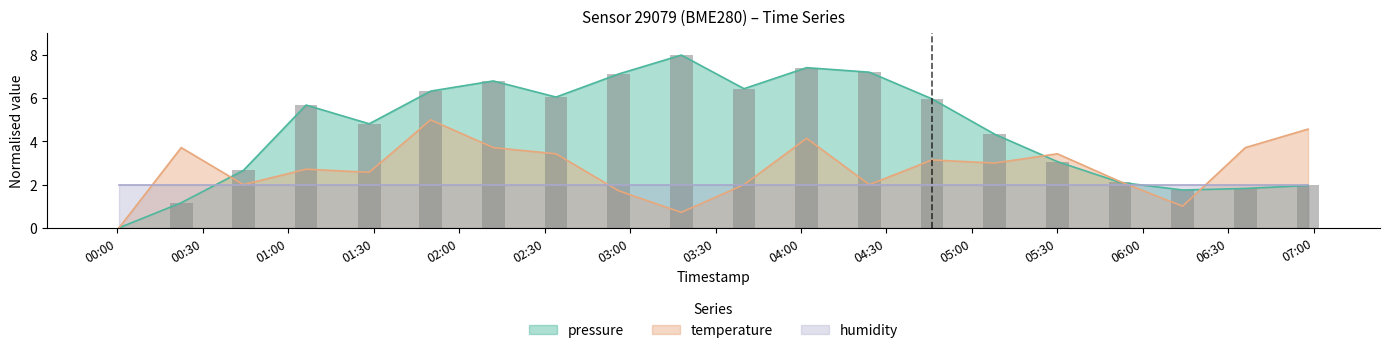

True or false: temperature has a value of 2.0 at 2022-11-09T00:44:17.

True